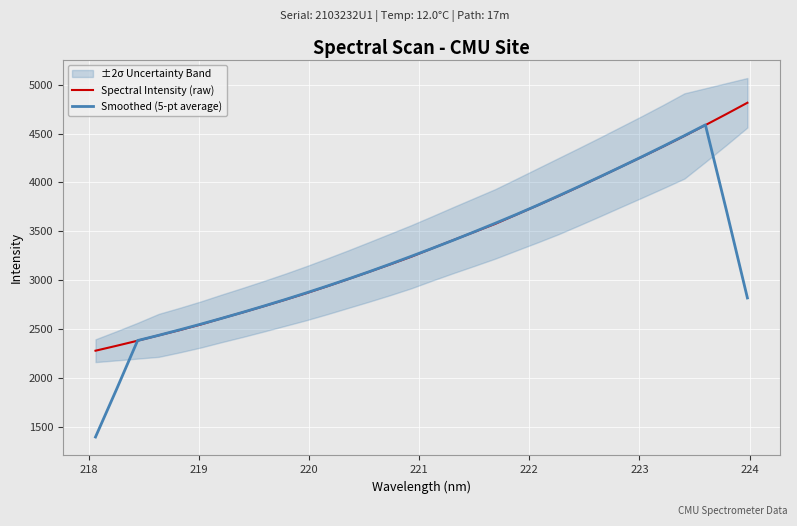

What is the maximum value for Spectral Intensity (raw)?

4814.5